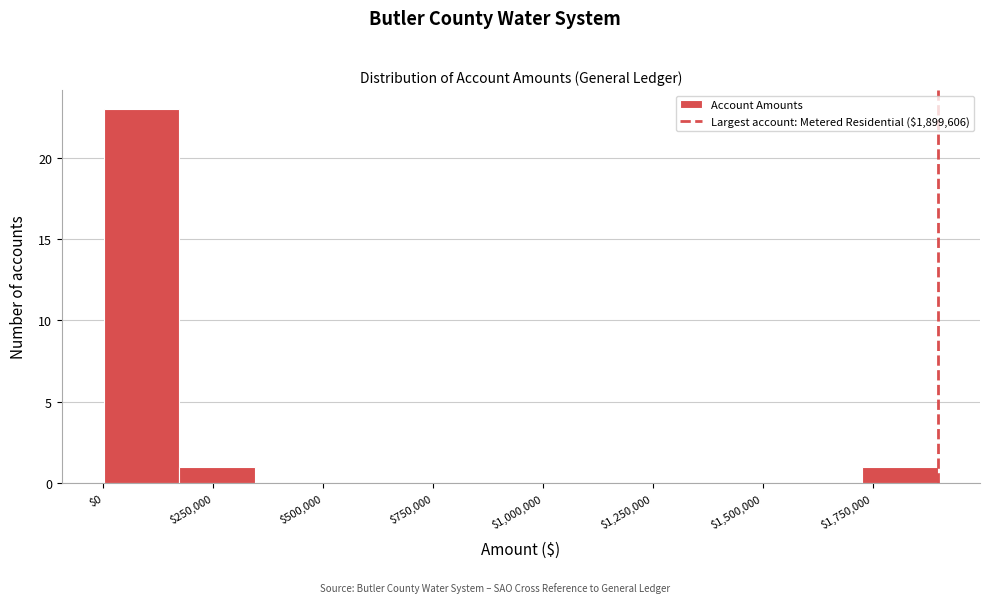

Read against the x-axis, roughly where is the centre of the tallest bar?

100000